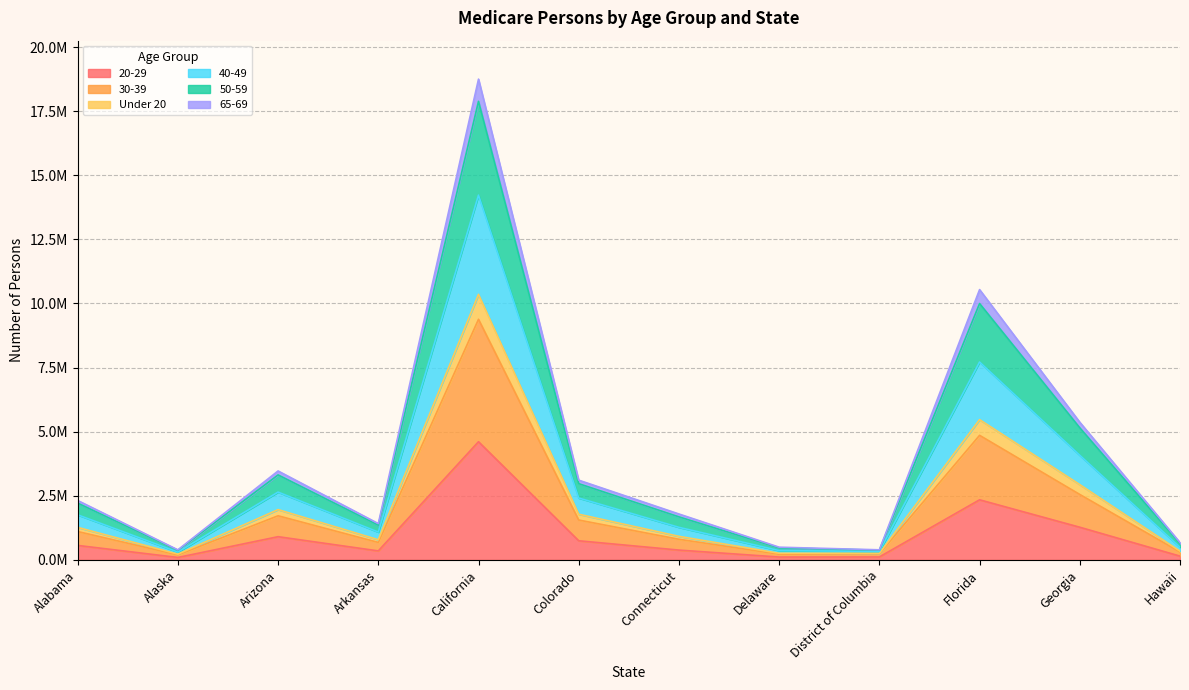

What is the label of the 11th point from the right?

Alaska